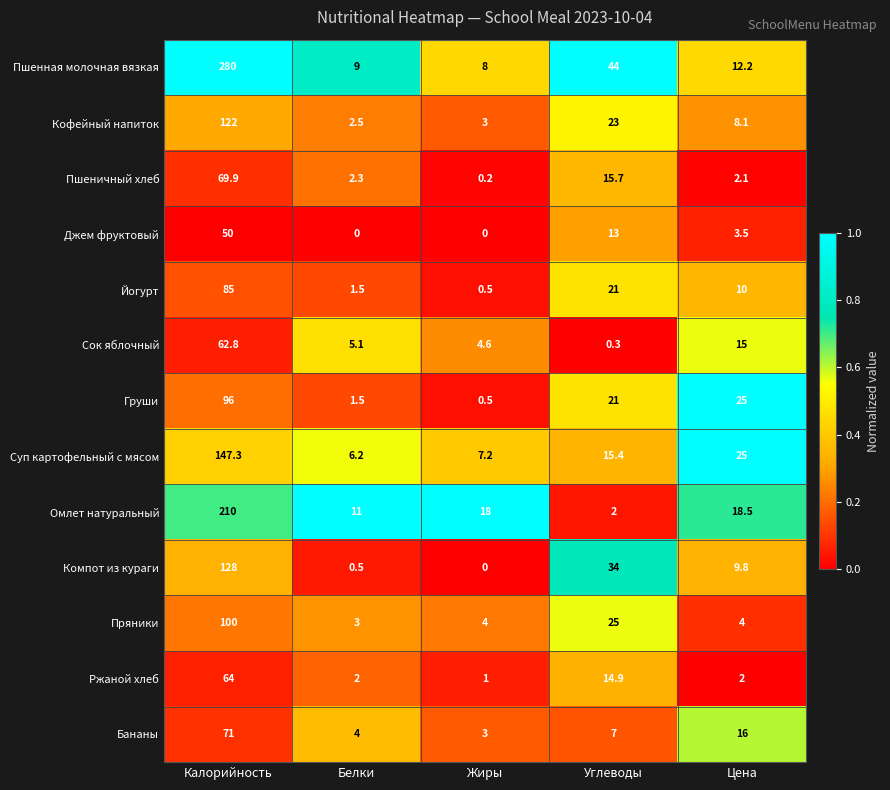

What is the difference between the second highest and minimum values in the Джем фруктовый series?

13.0